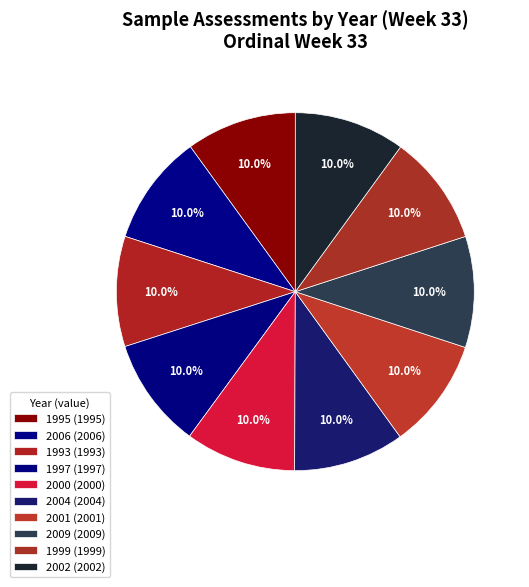

Count the number of slices in the pie.

10